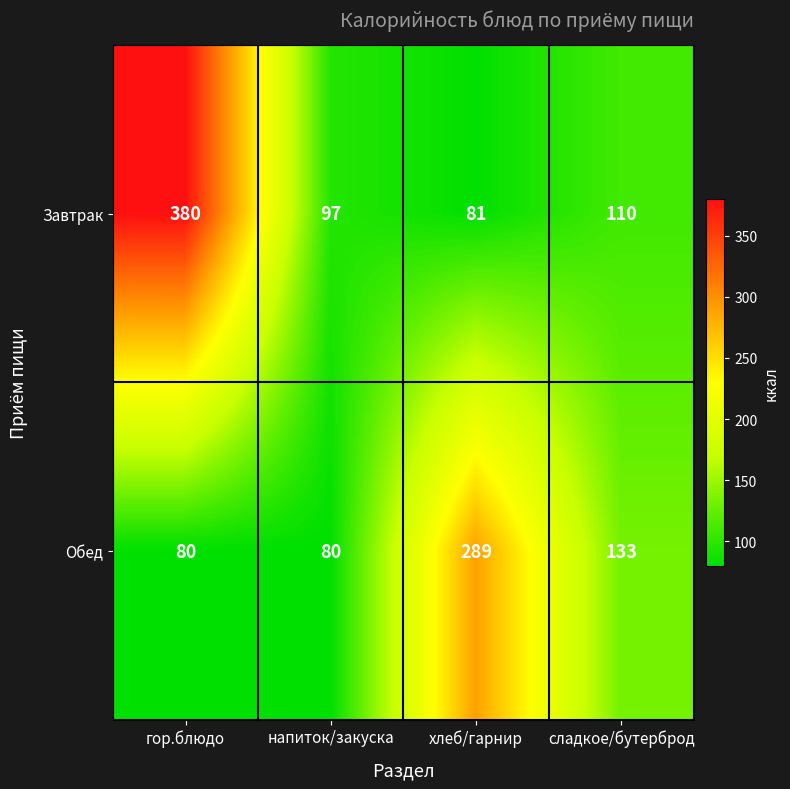

Reading right to left, transcribe all the data shown in this chart.

Завтрак: 110	81	97	380
Обед: 133	289	80	80